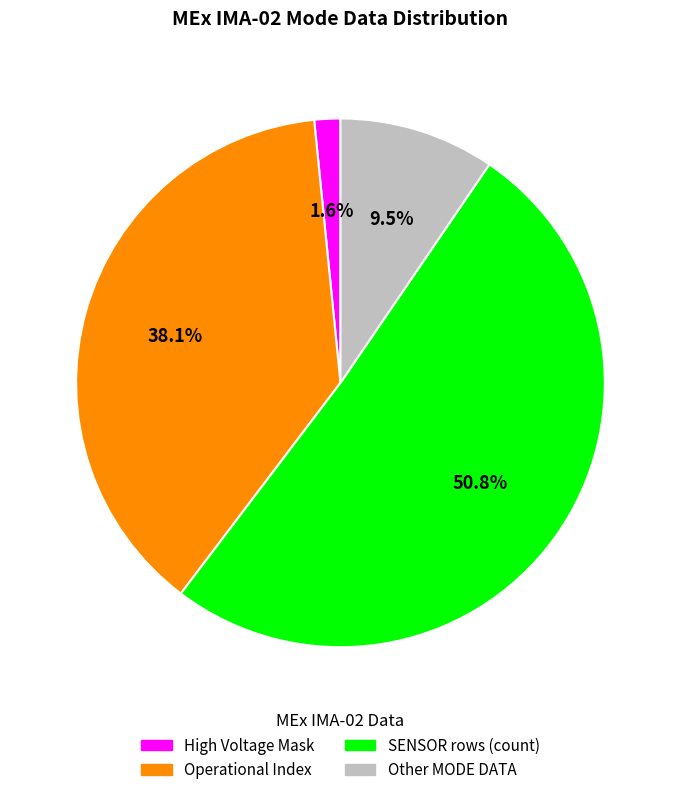

To the nearest percent, what is the difference between the largest and smallest slice percentages?

49%